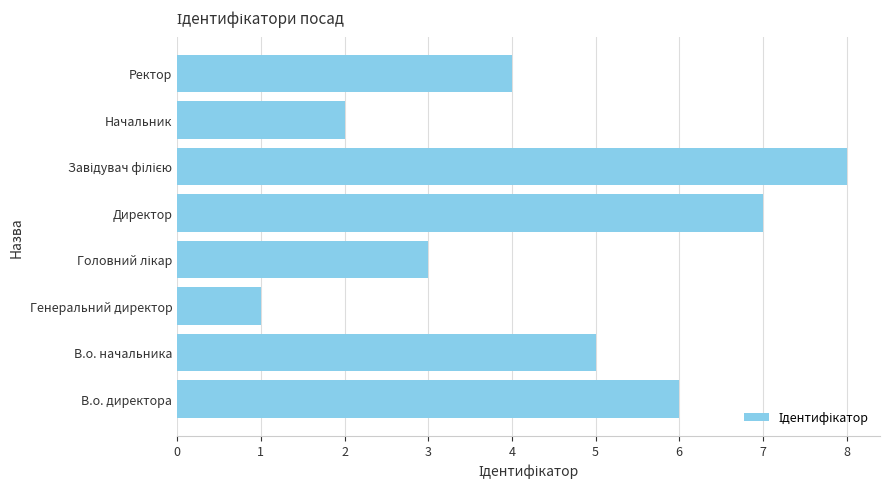

What is the sum of all values?

36